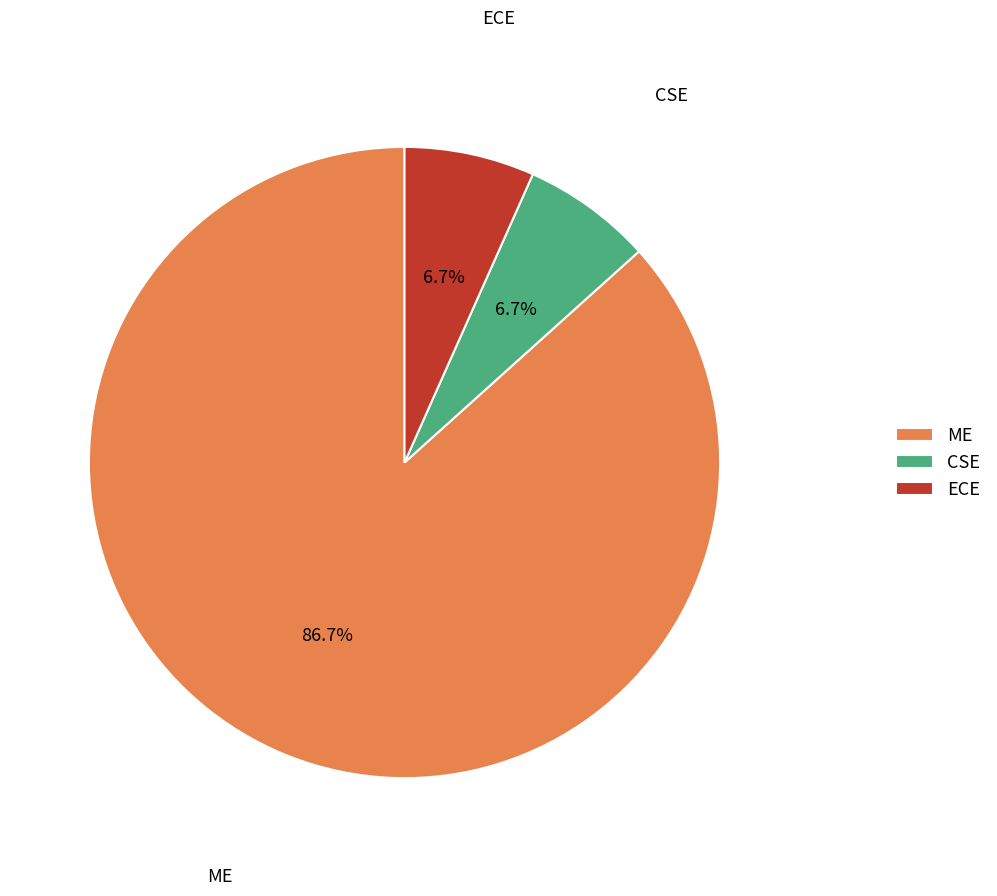

Which has a higher value, ME or CSE?

ME